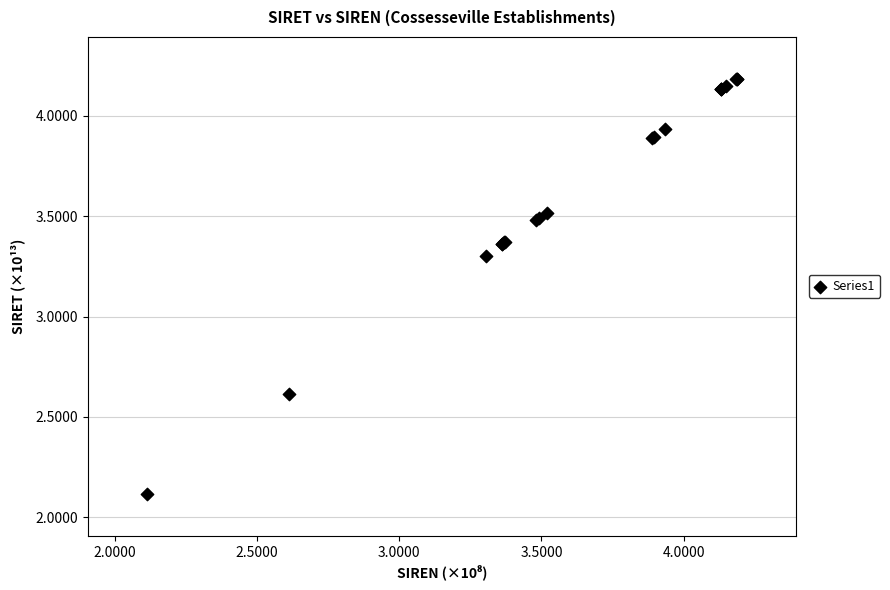

What Y value in the scatter plot is closest to 3?

3.3